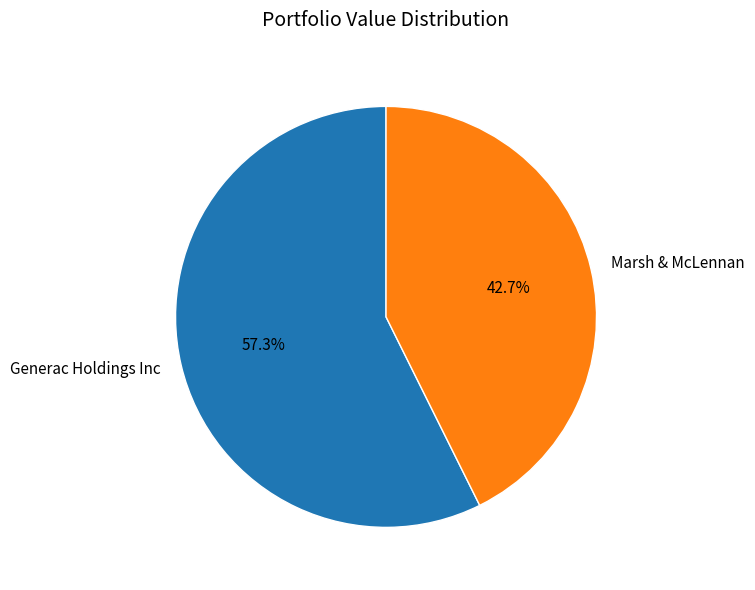

Approximately how many times larger is the value at Generac Holdings Inc compared to Marsh & McLennan?

1.3